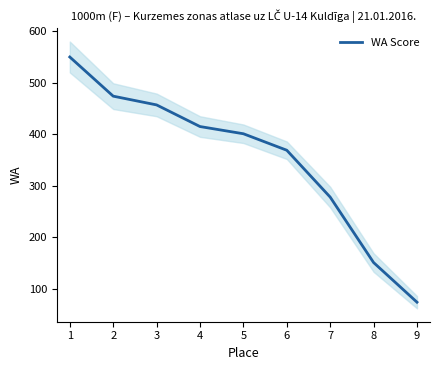

True or false: the data shows 474 at 2.

True